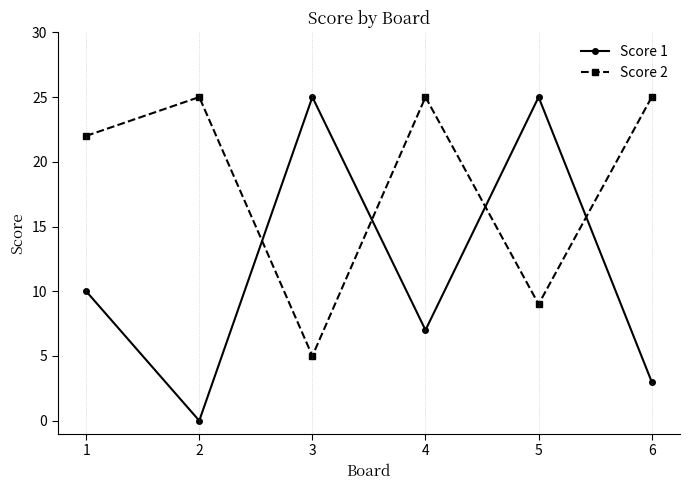

In Score 2, how many points are higher than both neighbors (excluding endpoints)?

2